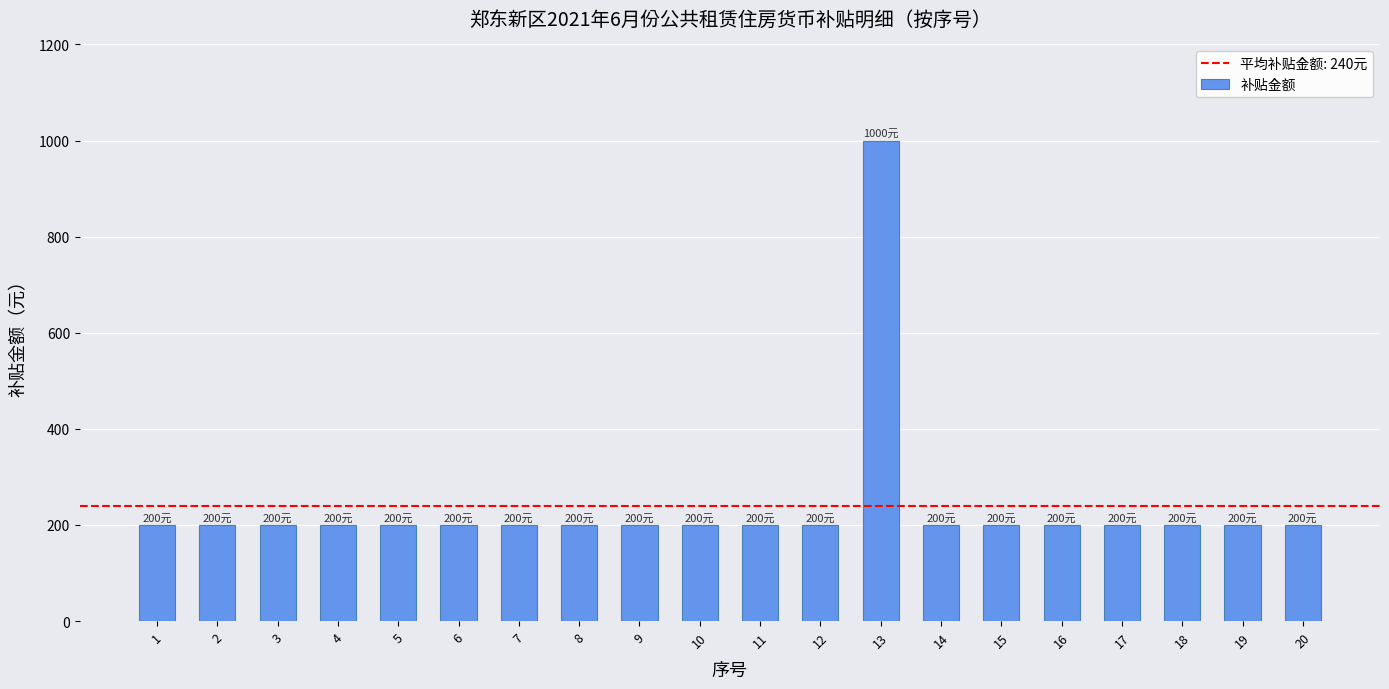

Reading right to left, list all the values displayed in this chart.

20=200	19=200	18=200	17=200	16=200	15=200	14=200	13=1000	12=200	11=200	10=200	9=200	8=200	7=200	6=200	5=200	4=200	3=200	2=200	1=200